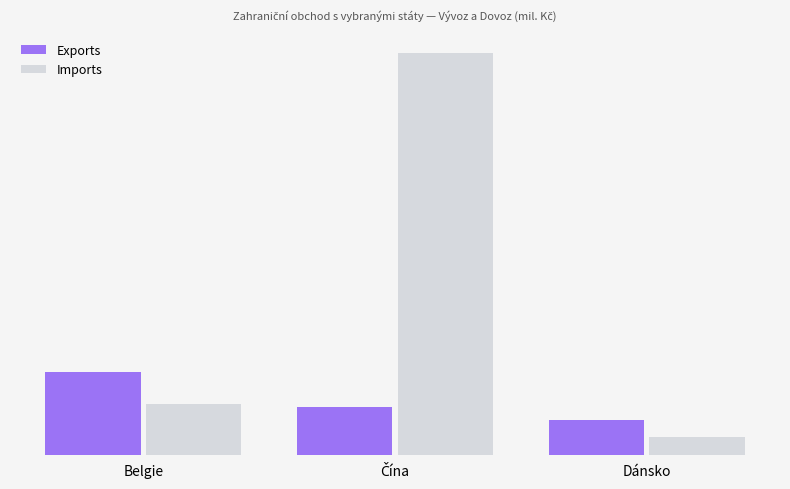

Where does the Exports series first go above 56238?

Belgie